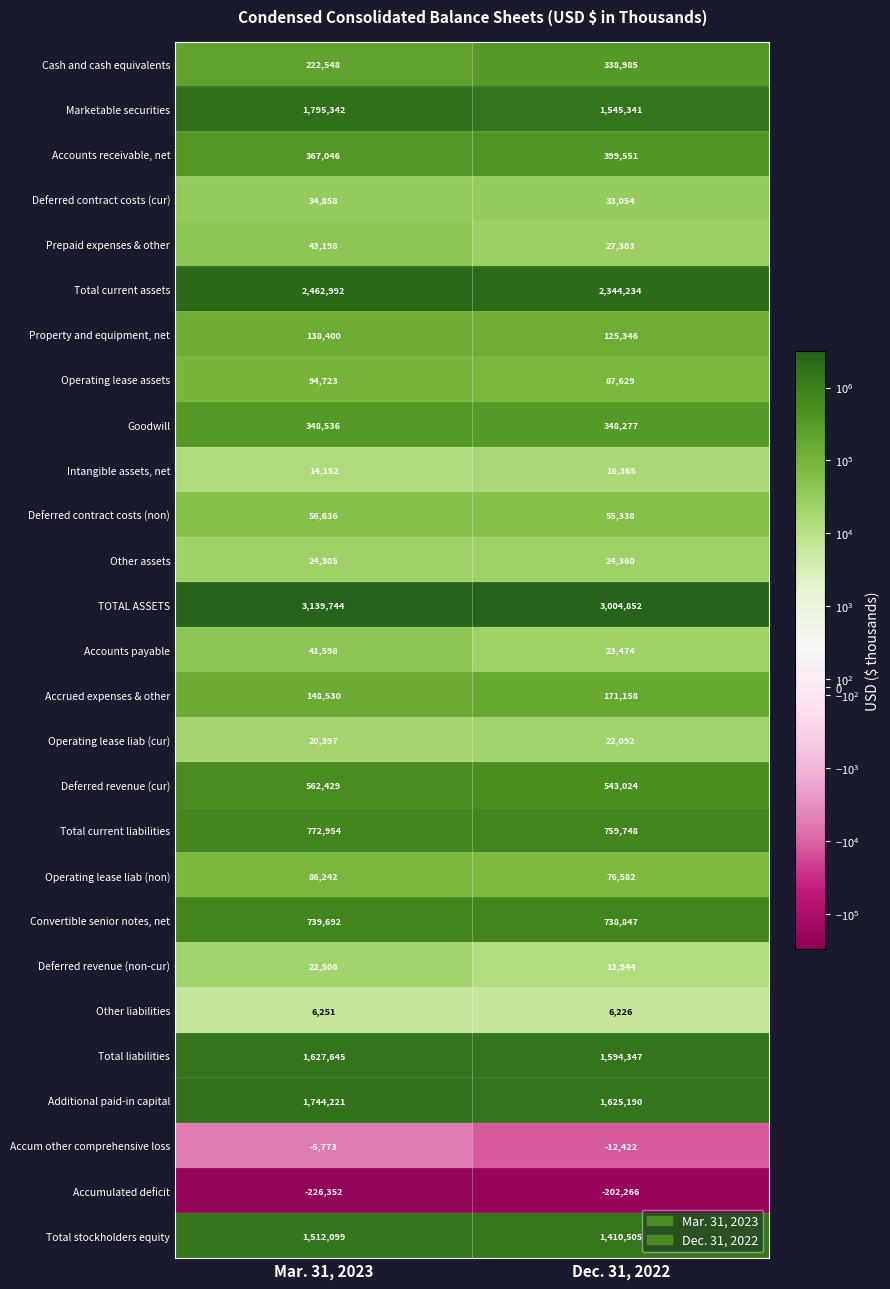

Which series has the largest range (max minus min)?

Marketable securities